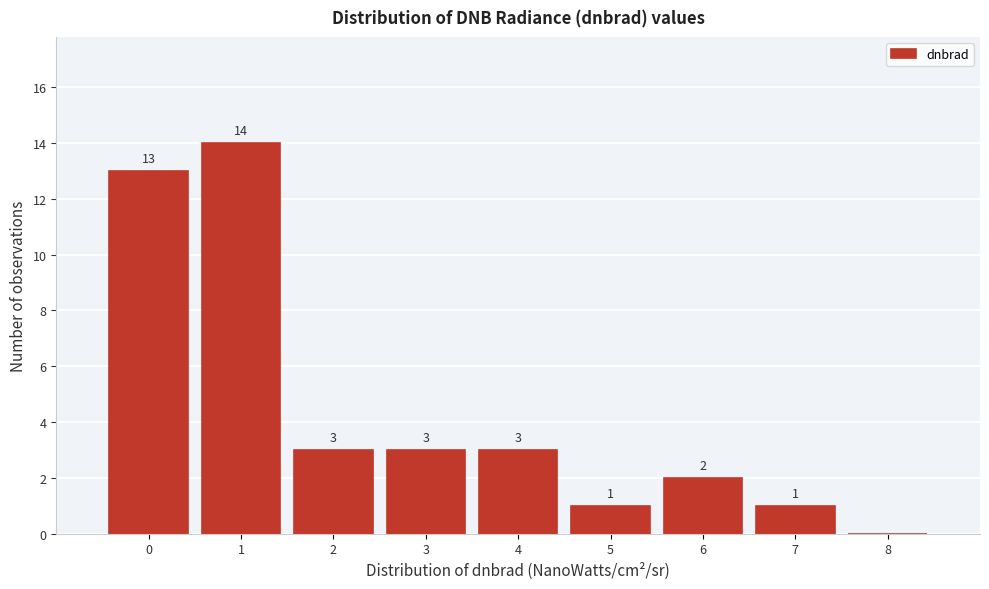

Reading right to left, transcribe all the data shown in this chart.

8=0	7=1	6=2	5=1	4=3	3=3	2=3	1=14	0=13